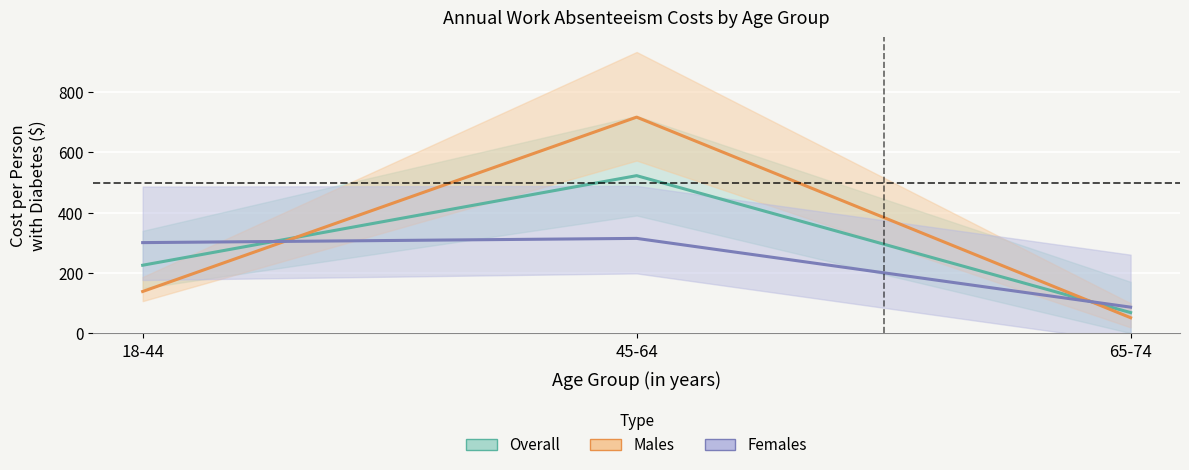

Between 18-44 and 65-74, which series saw the biggest shift?

Females (Cost per Person with Diabetes)